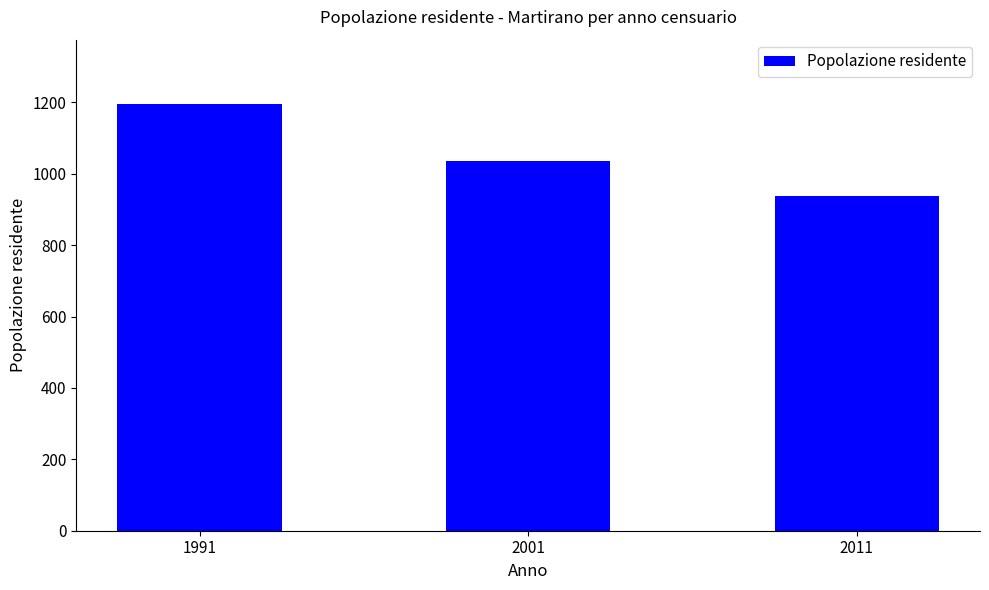

How many data points are less than 1036?

1